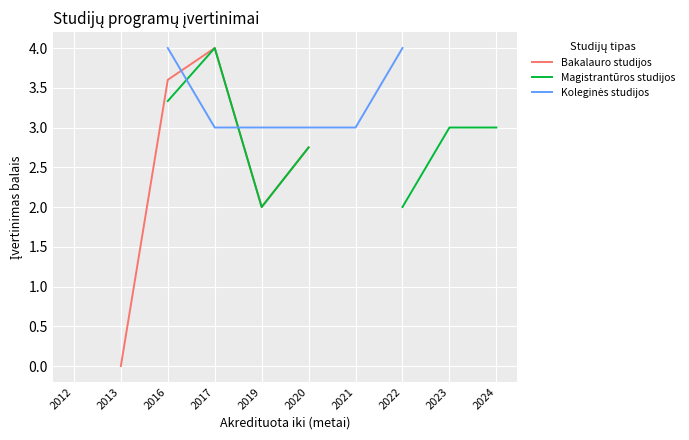

How many positive values does the Magistrantūros studijos series have?

7